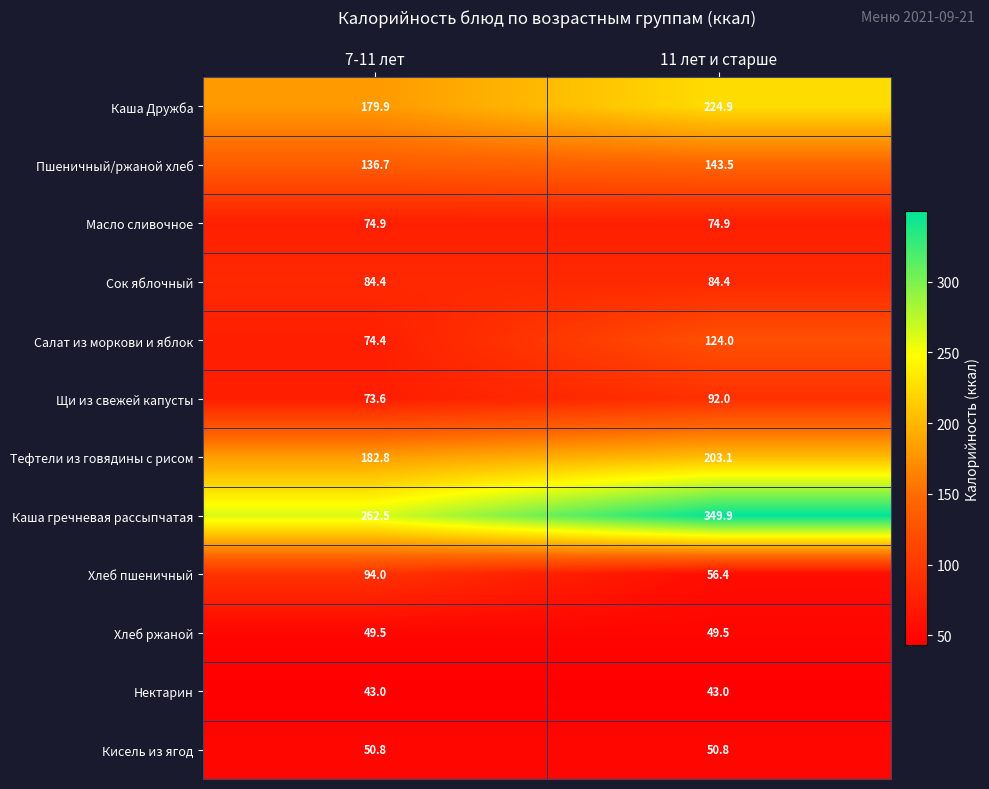

Reading right to left, list all the values displayed in this chart.

Каша Дружба: 11 лет и старше=224.9	7-11 лет=179.9
Пшеничный/ржаной хлеб: 11 лет и старше=143.5	7-11 лет=136.7
Масло сливочное: 11 лет и старше=74.9	7-11 лет=74.9
Сок яблочный: 11 лет и старше=84.4	7-11 лет=84.4
Салат из моркови и яблок: 11 лет и старше=124.0	7-11 лет=74.4
Щи из свежей капусты: 11 лет и старше=92.0	7-11 лет=73.6
Тефтели из говядины с рисом: 11 лет и старше=203.1	7-11 лет=182.8
Каша гречневая рассыпчатая: 11 лет и старше=349.9	7-11 лет=262.5
Хлеб пшеничный: 11 лет и старше=56.4	7-11 лет=94.0
Хлеб ржаной: 11 лет и старше=49.5	7-11 лет=49.5
Нектарин: 11 лет и старше=43.0	7-11 лет=43.0
Кисель из ягод: 11 лет и старше=50.8	7-11 лет=50.8